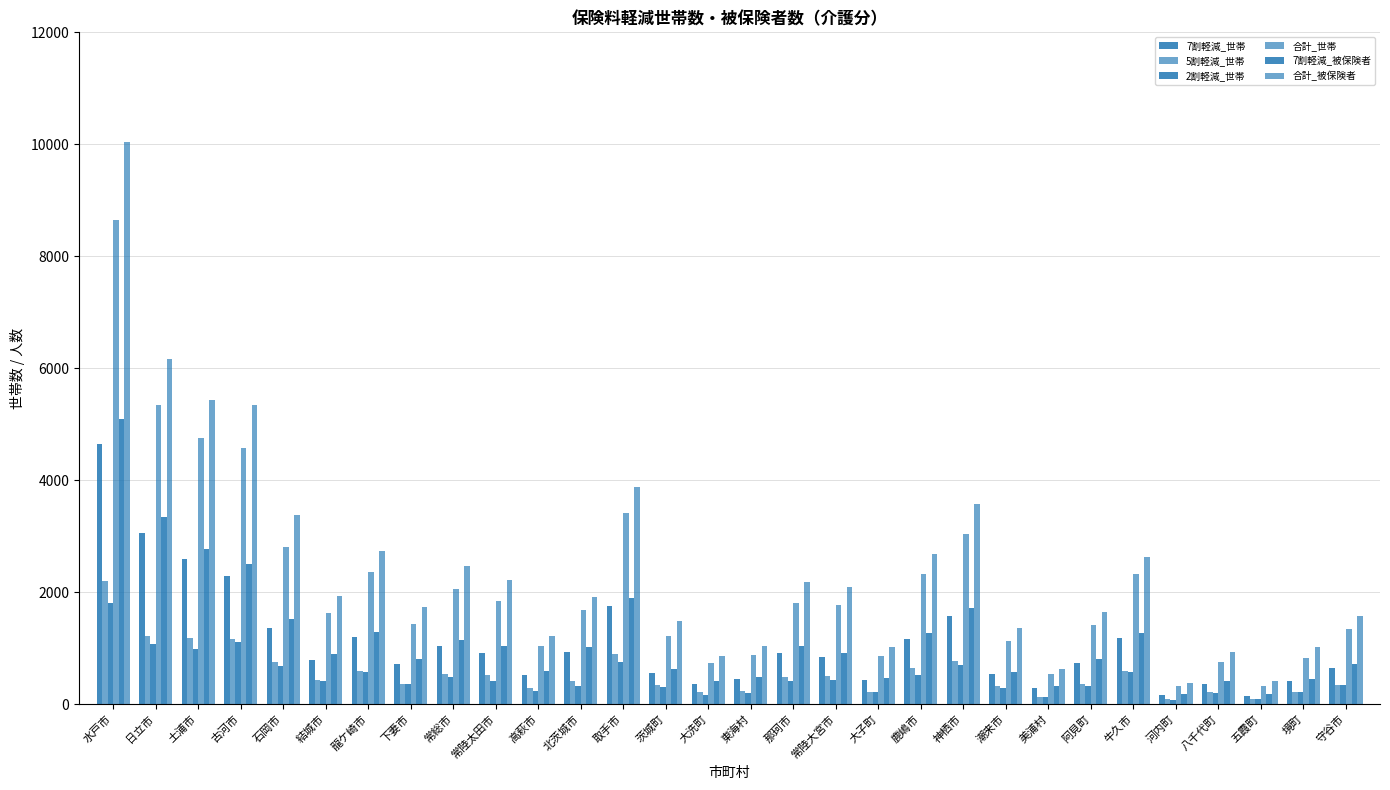

Which has a higher value, 河内町 or 常陸太田市?

常陸太田市